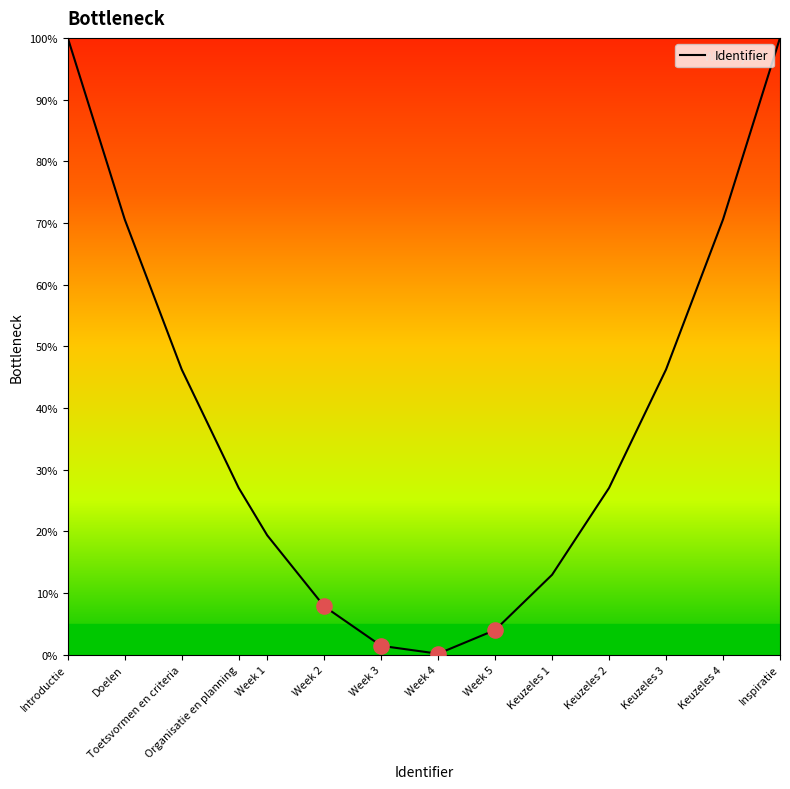

Between Organisatie en planning and Keuzeles 1, which is larger?

Organisatie en planning